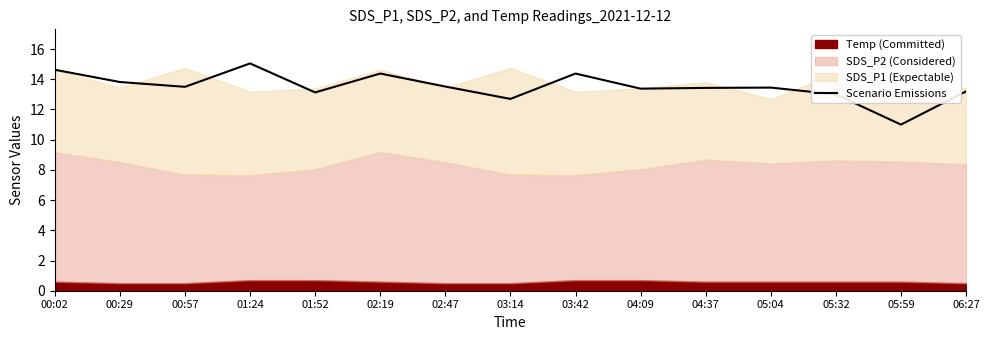

List the labels in order of value, largest first.

01:24, 00:02, 02:19, 03:42, 00:29, 02:47, 00:57, 05:04, 04:37, 04:09, 06:27, 01:52, 05:32, 03:14, 05:59